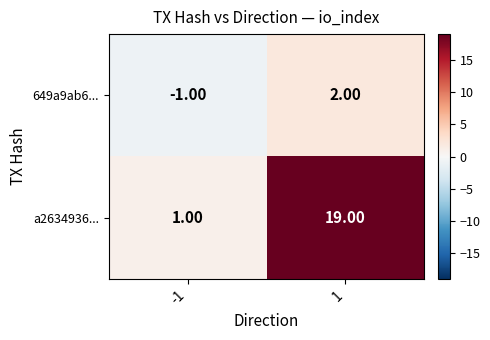

What is the sum of the a2634936... values at 1 and -1?

20